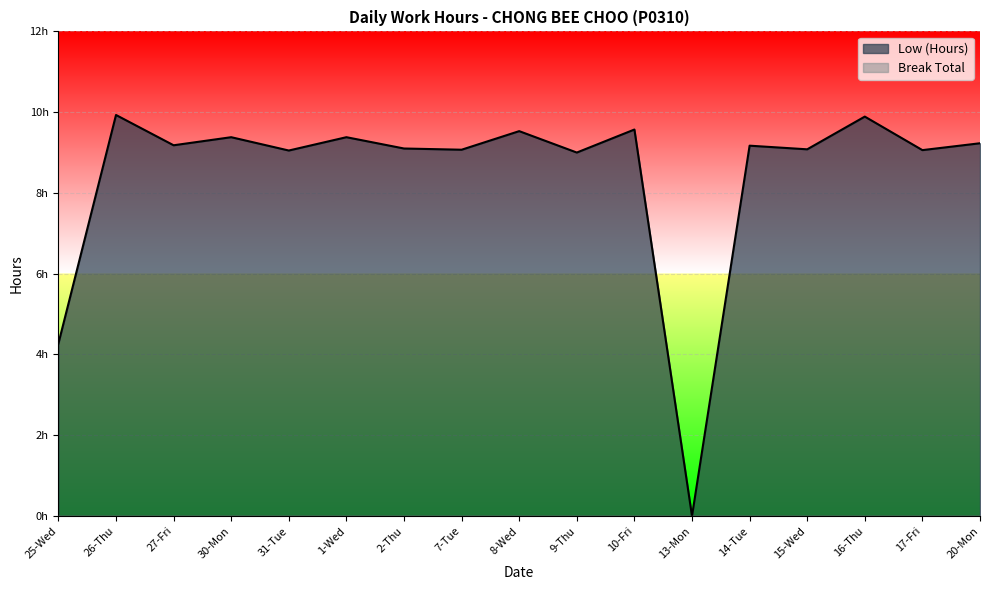

List the labels in order of value, smallest first.

13-Mon, 25-Wed, 9-Thu, 31-Tue, 17-Fri, 7-Tue, 15-Wed, 2-Thu, 14-Tue, 27-Fri, 20-Mon, 30-Mon, 1-Wed, 8-Wed, 10-Fri, 16-Thu, 26-Thu